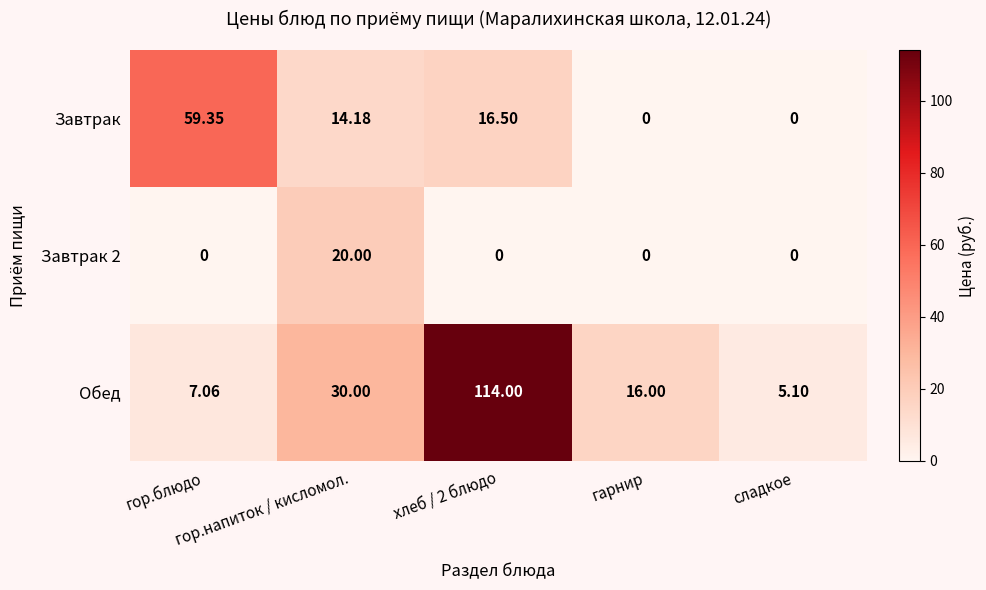

Which series changed the most between гарнир and сладкое?

Обед